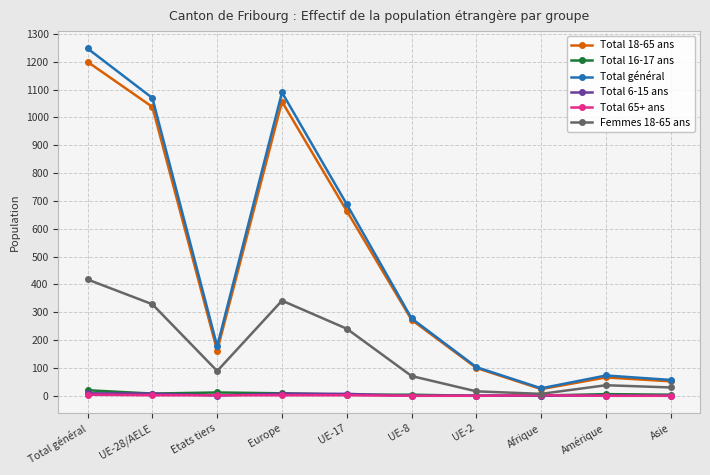

How many interior local peaks does the Total général series have?

2